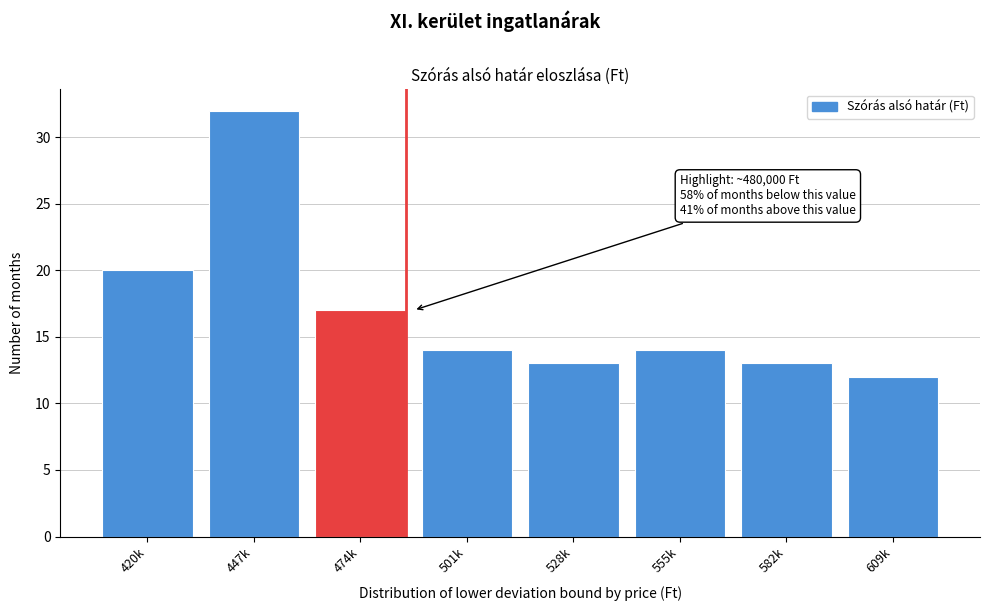

Reading left to right, transcribe all the data shown in this chart.

420k=20	447k=32	474k=17	501k=14	528k=13	555k=14	582k=13	609k=12